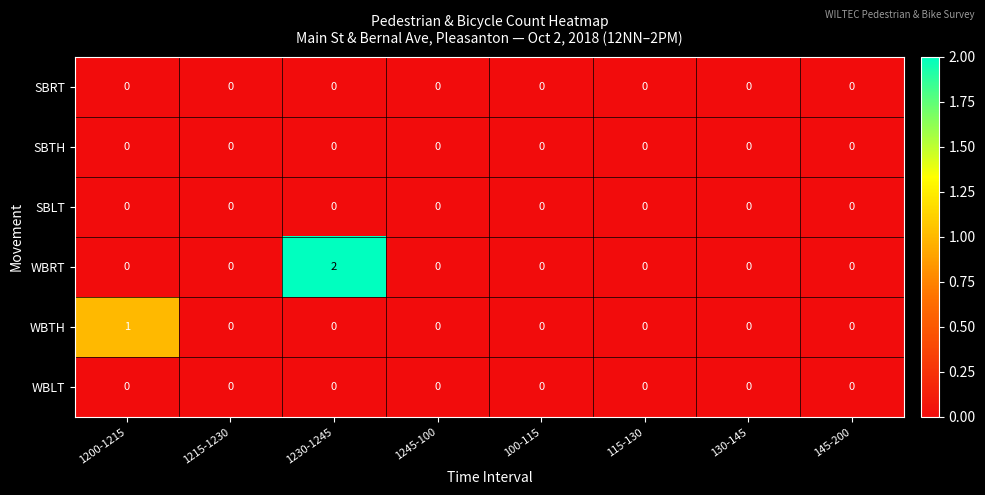

How many WBTH values are between 0 and 1?

8